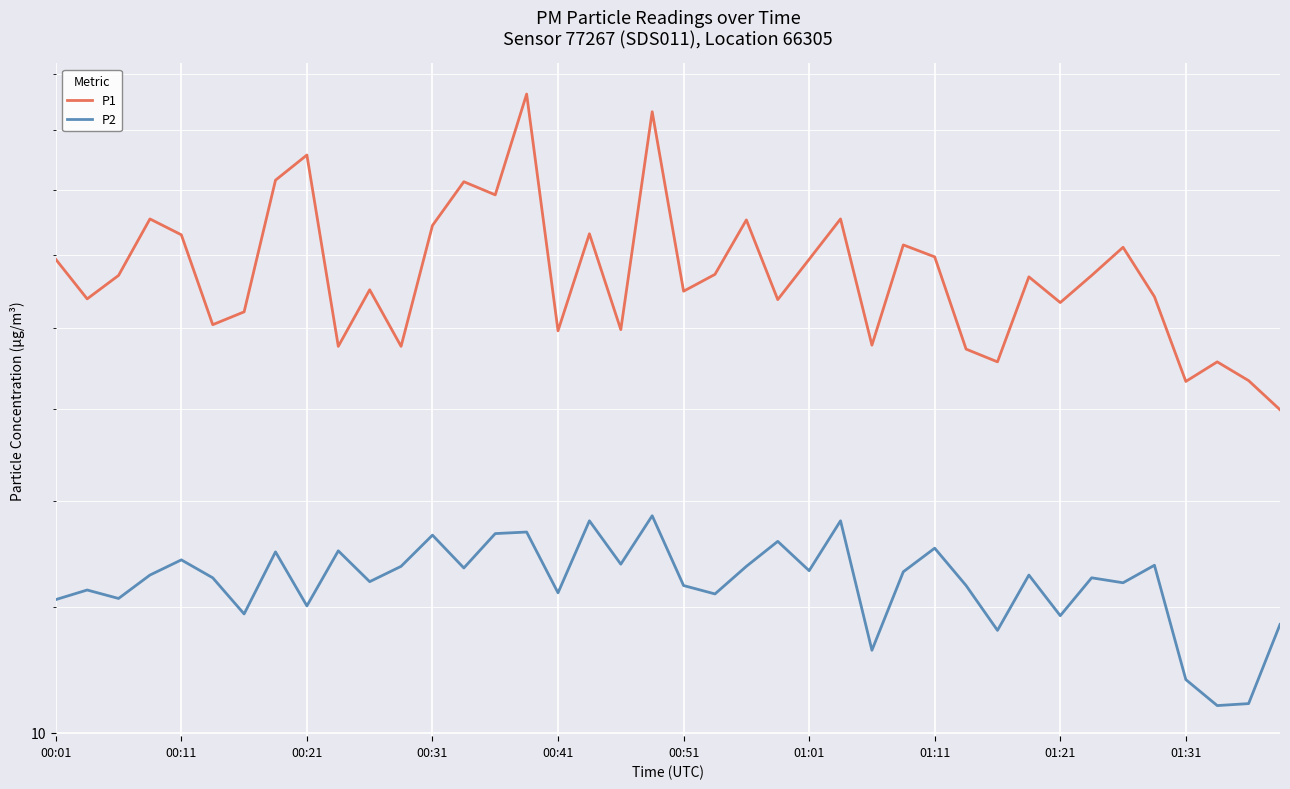

How many interior local peaks does the P2 series have?

14